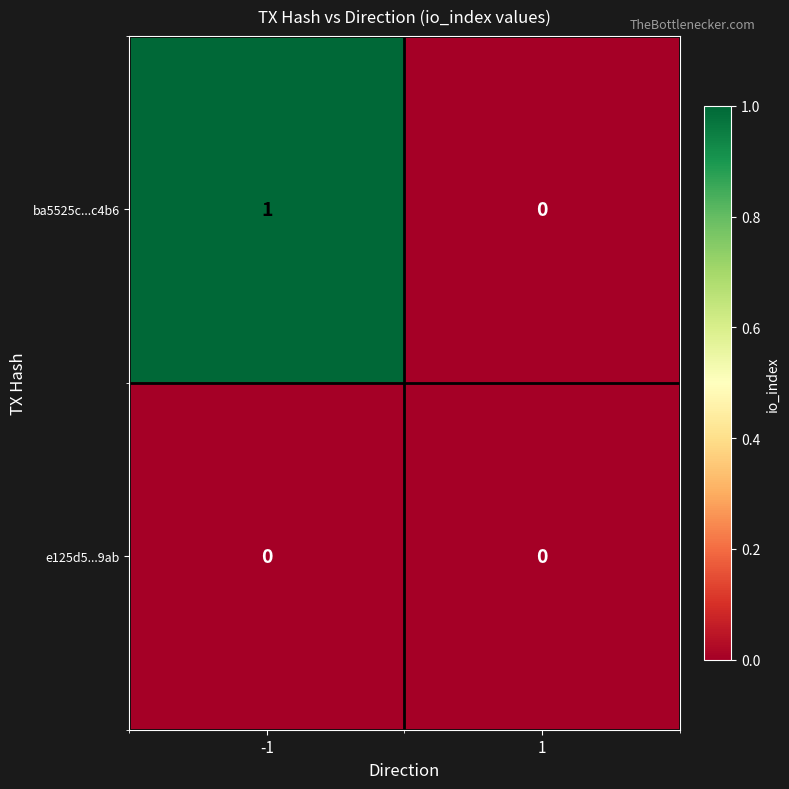

Is it true that ba5525c...c4b6 equals 0 at -1?

False